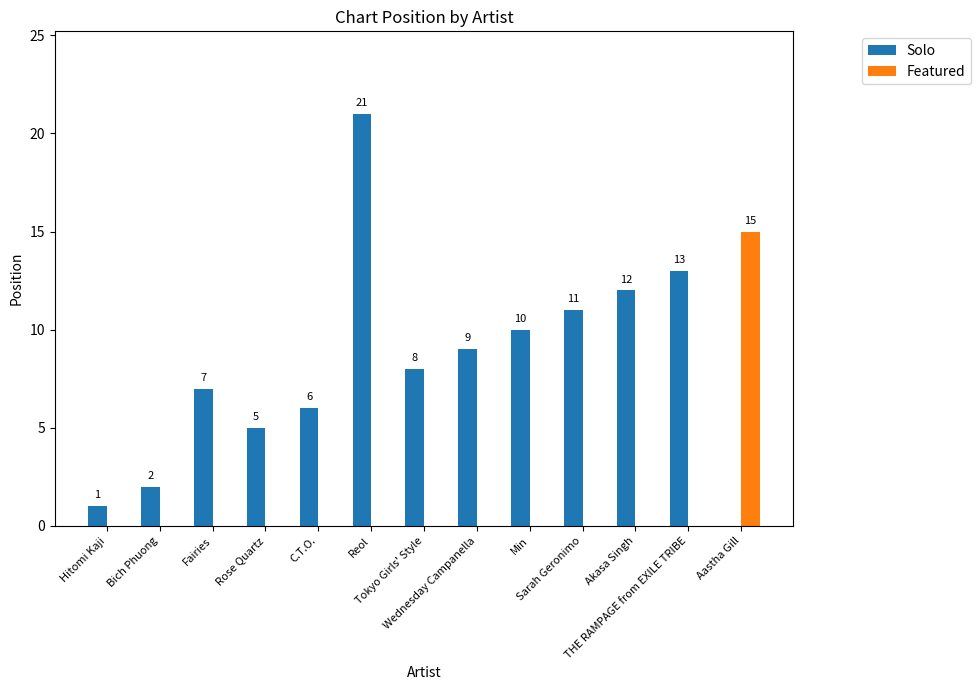

True or false: Featured has a value of 10 at Aastha Gill.

False